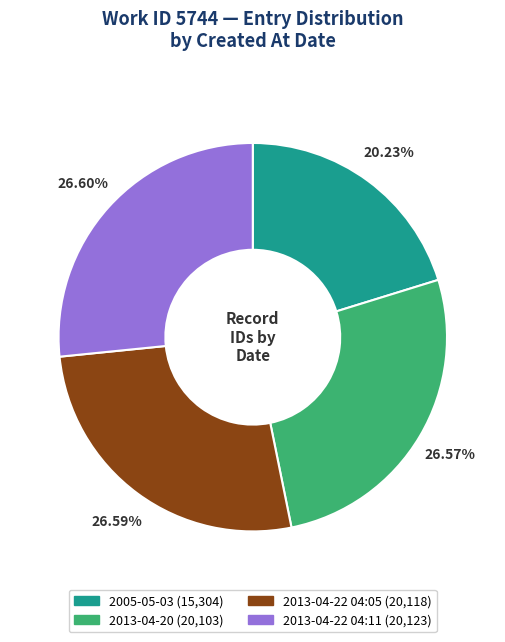

How many segments does this pie chart have?

4